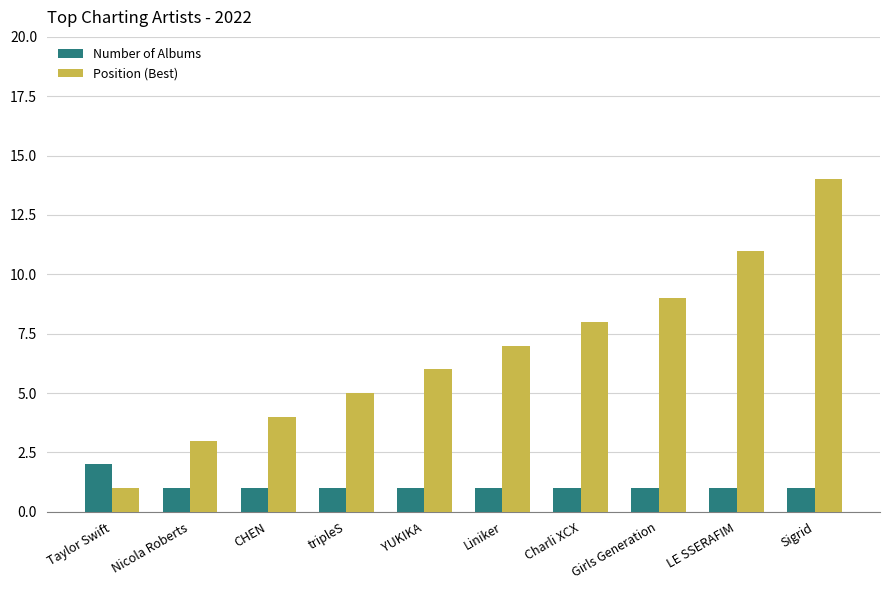

Between Charli XCX and Girls Generation, which series saw the biggest shift?

Position (Best)